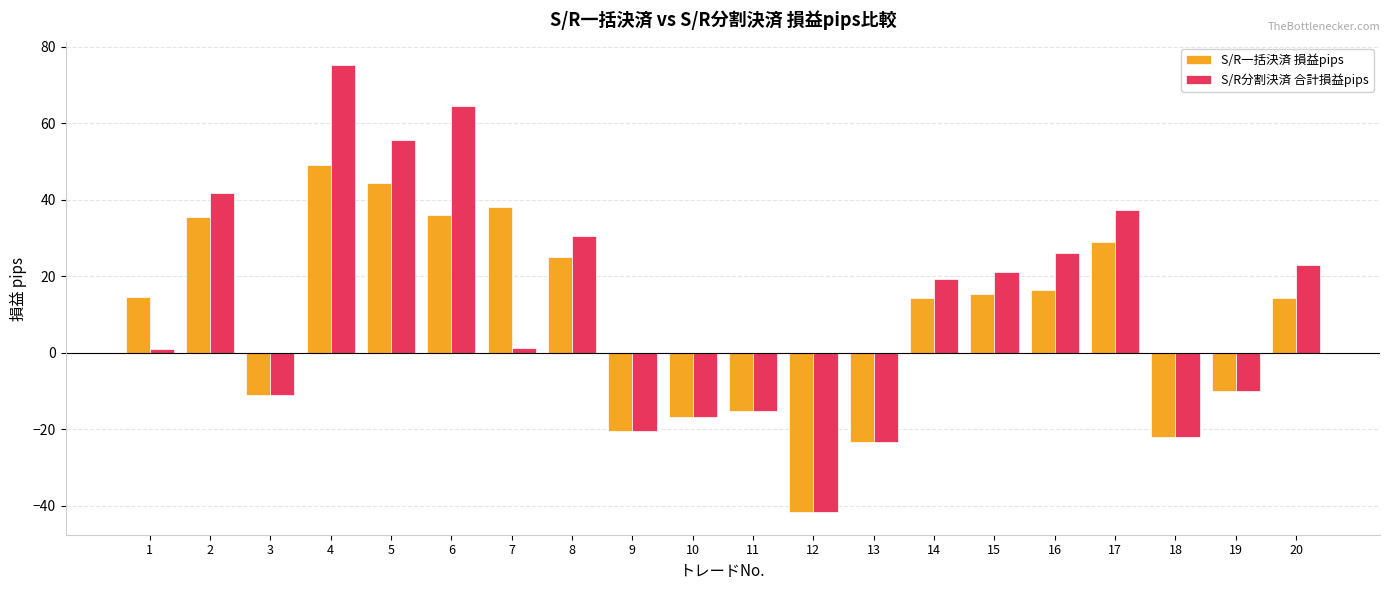

What value does the S/R分割決済 合計損益pips series have at 16?

26.2